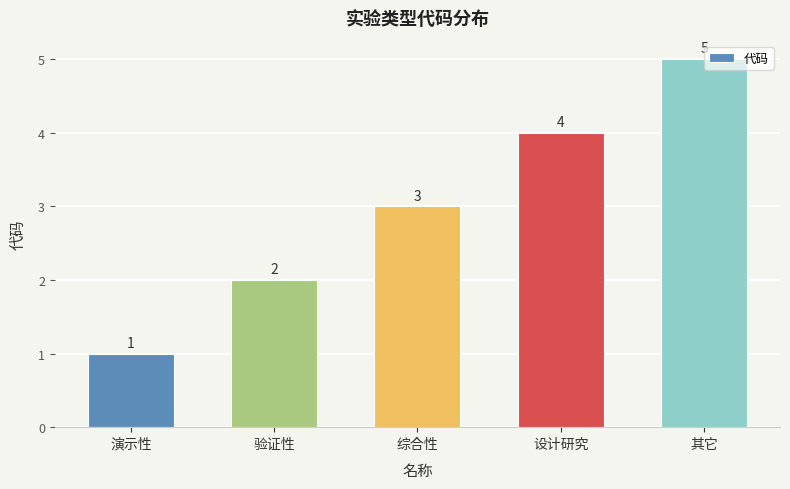

What is the smallest value displayed?

1